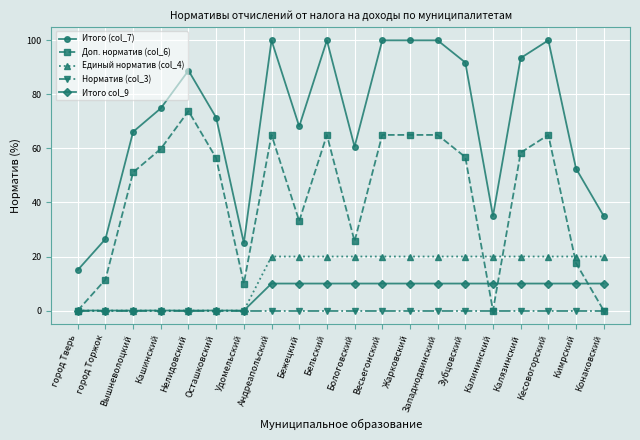

What is the total value across all series at Западнодвинский?

195.0